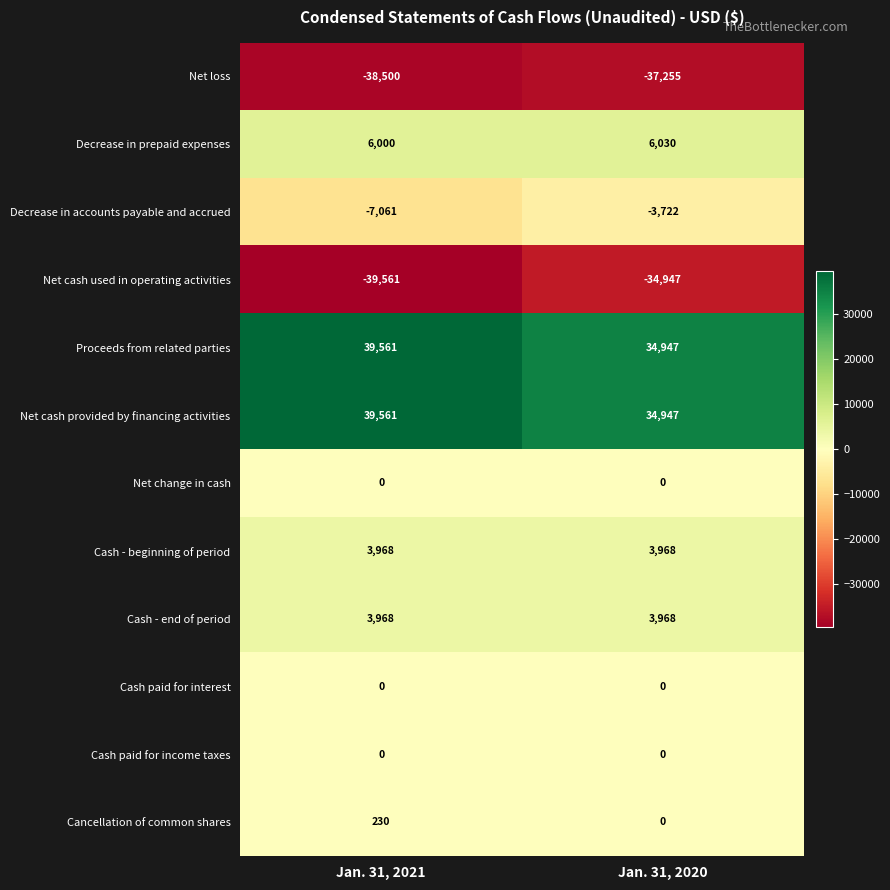

What is the difference between the maximum and minimum values in the Net cash used in operating activities series?

4614